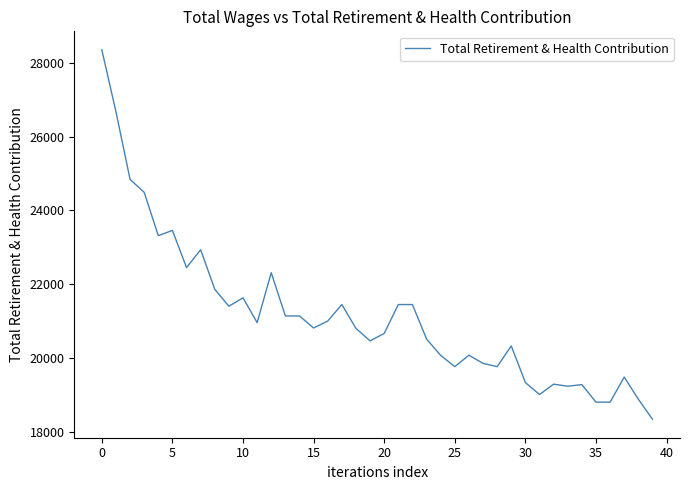

What is the smallest value displayed?

18343